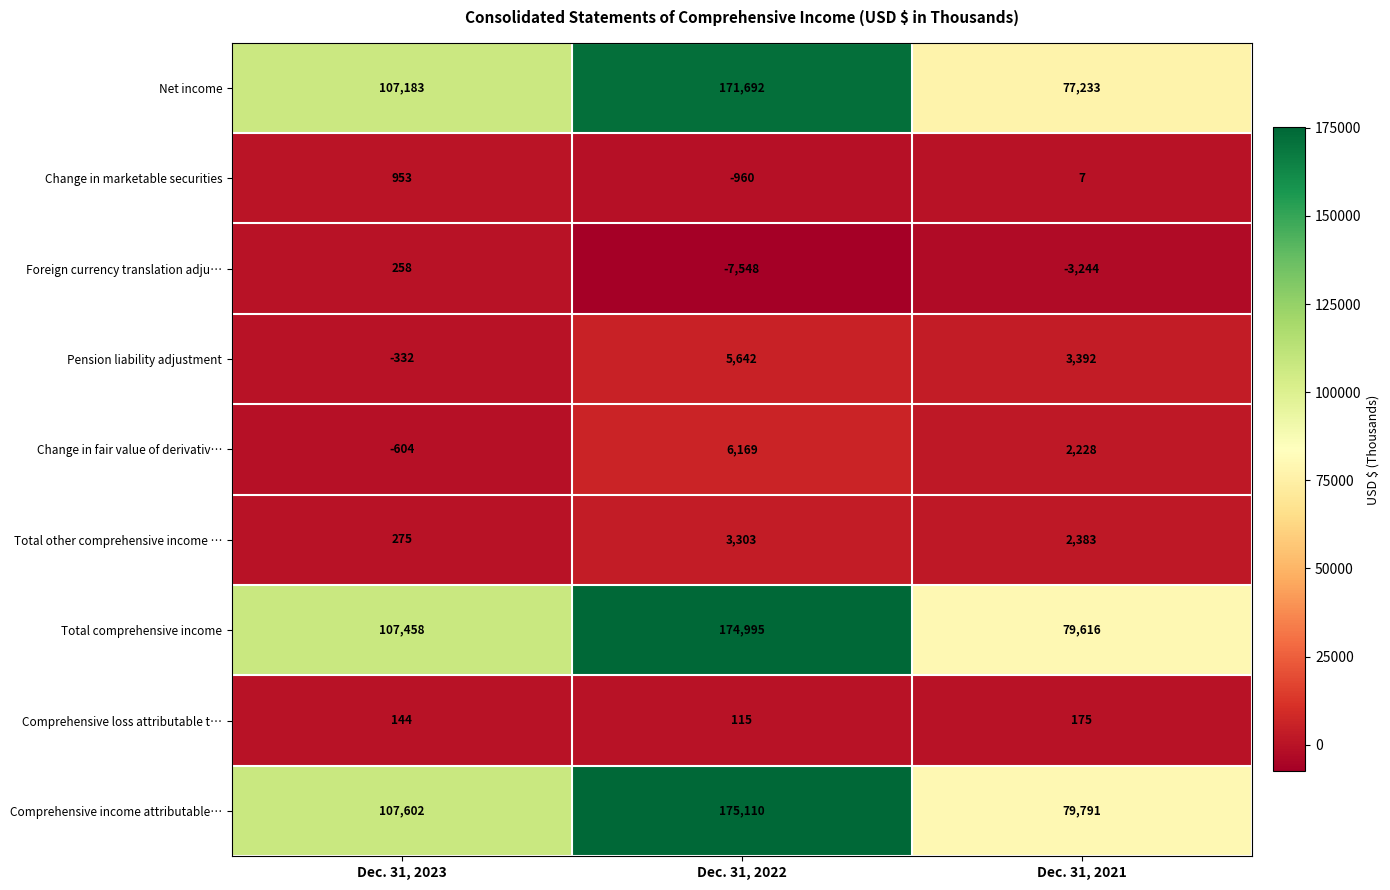

What is the total value across all series at Dec. 31, 2021?

241581